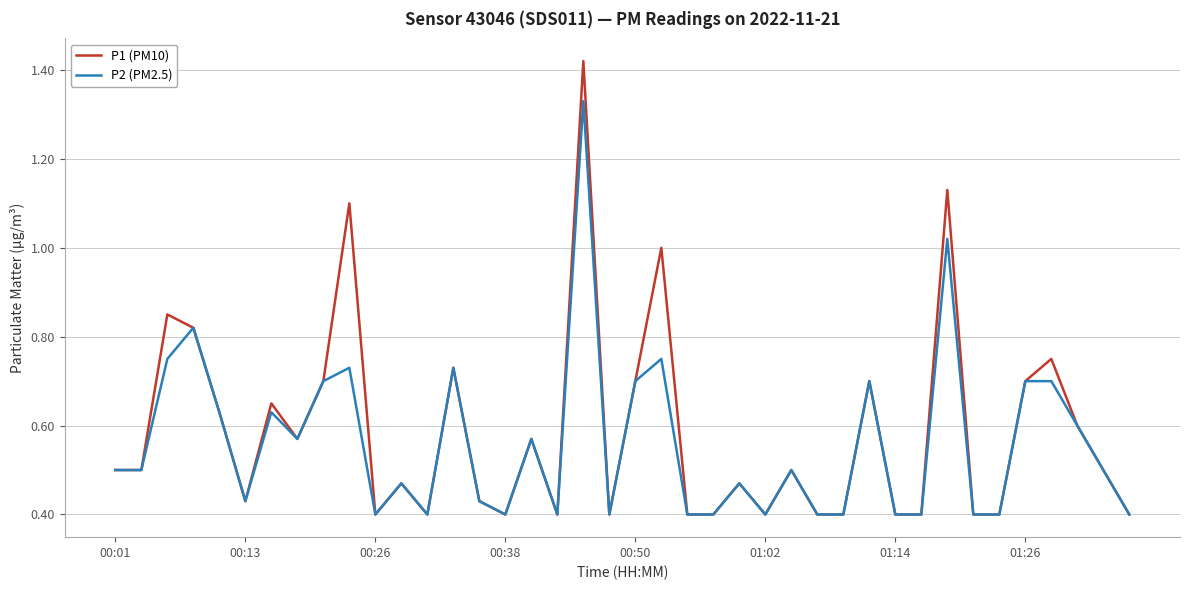

List the series in order of their peak value, highest first.

P1 (PM10), P2 (PM2.5)